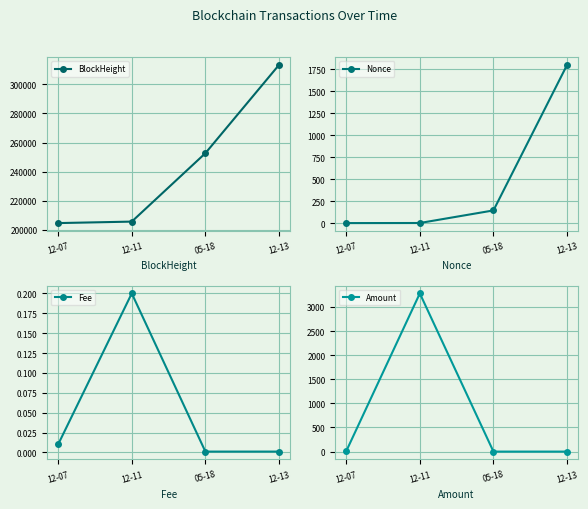

What is the sum of the Nonce values at 12-11 and 12-07?

1